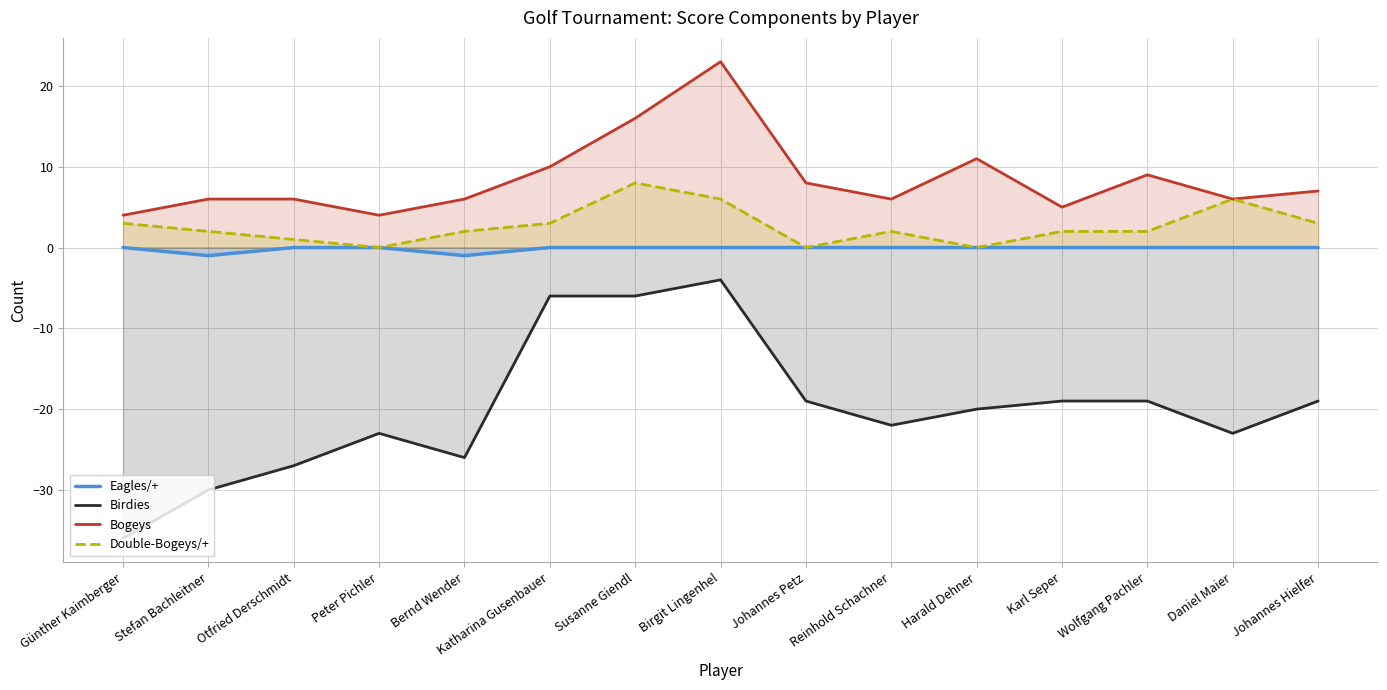

List the labels in order of Birdies value, smallest first.

Günther Kaimberger, Stefan Bachleitner, Otfried Derschmidt, Bernd Wender, Peter Pichler, Daniel Maier, Reinhold Schachner, Harald Dehner, Johannes Petz, Karl Seper, Wolfgang Pachler, Johannes Hielfer, Katharina Gusenbauer, Susanne Giendl, Birgit Lingenhel